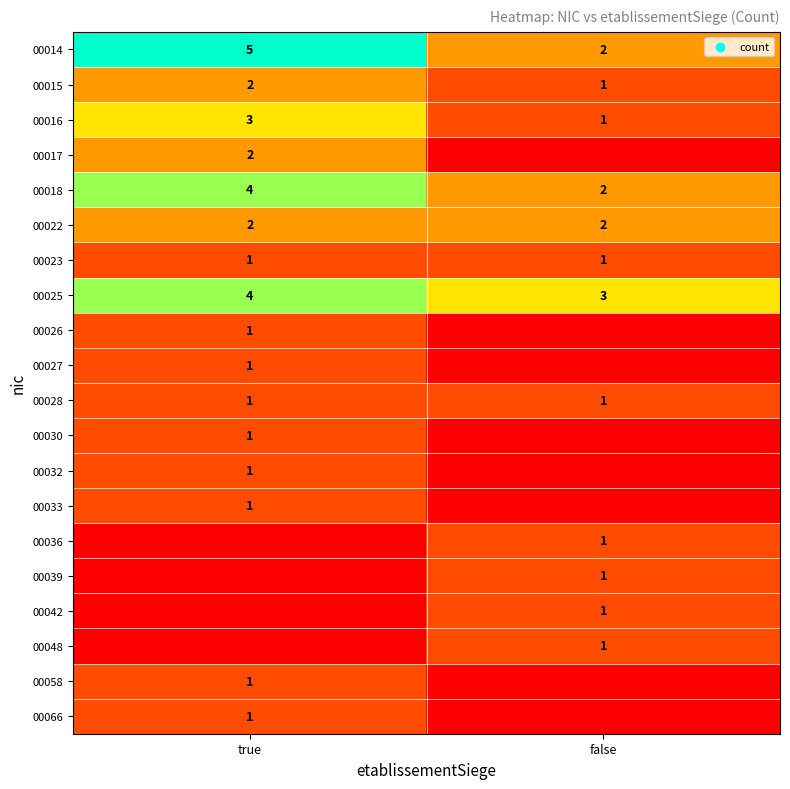

At which category is the sum across all series the highest?

true